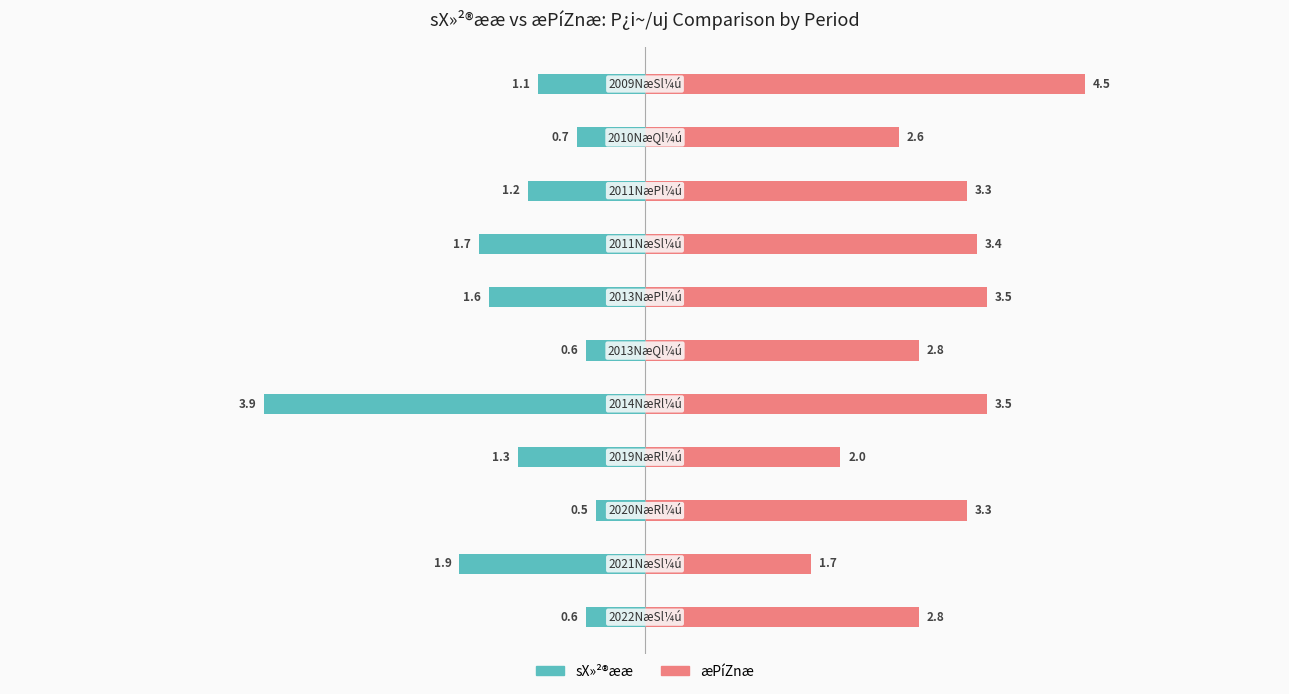

Reading left to right, extract all data points from this chart.

sX»²®ææ: 0=-0.6	1=-1.9	2=-0.5	3=-1.3	4=-3.9	5=-0.6	6=-1.6	7=-1.7	8=-1.2	9=-0.7	10=-1.1
æPíZnæ: 0=2.8	1=1.7	2=3.3	3=2.0	4=3.5	5=2.8	6=3.5	7=3.4	8=3.3	9=2.6	10=4.5